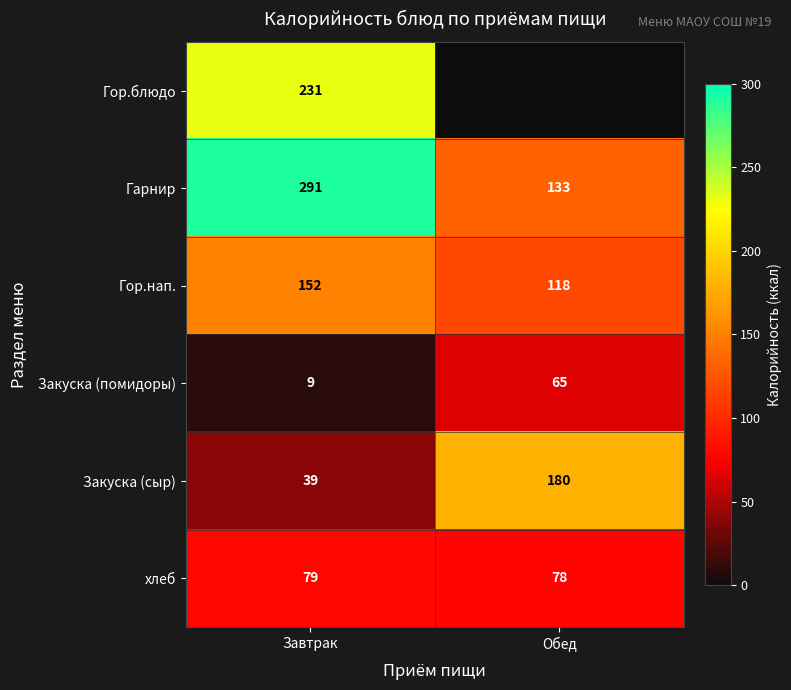

At Завтрак, list the series in order from largest to smallest.

Гарнир, Гор.блюдо, Гор.нап., хлеб, Закуска (сыр), Закуска (помидоры)